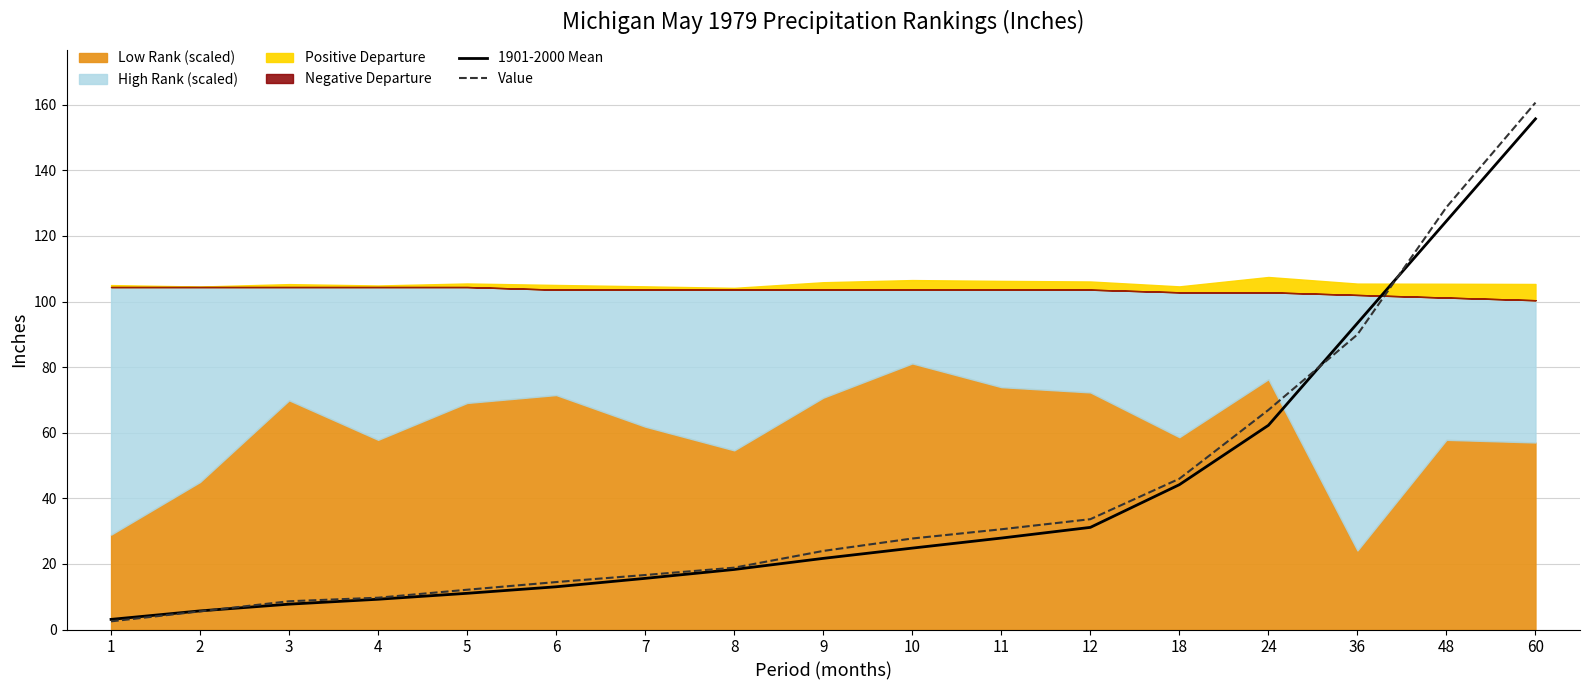

At which label does 1901-2000 Mean reach its minimum?

1